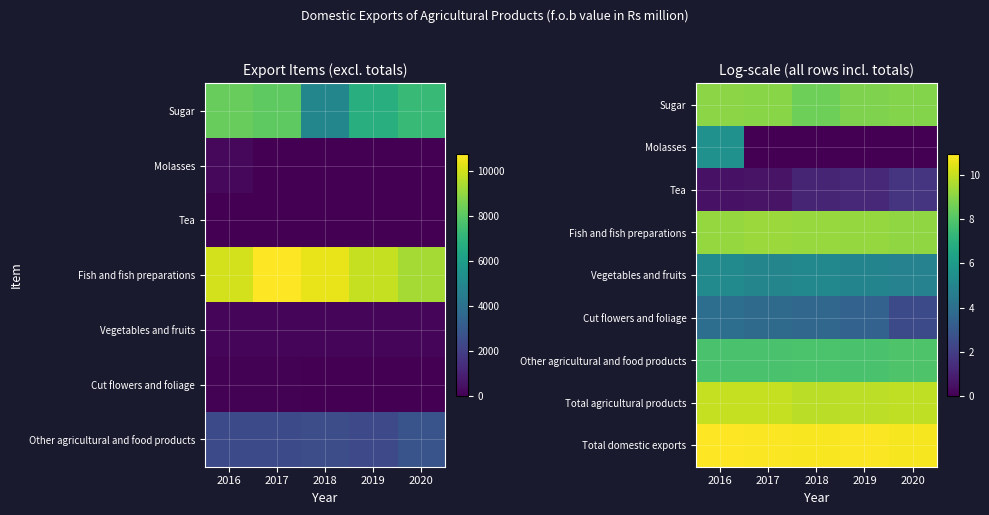

How many data points does each series have?

5